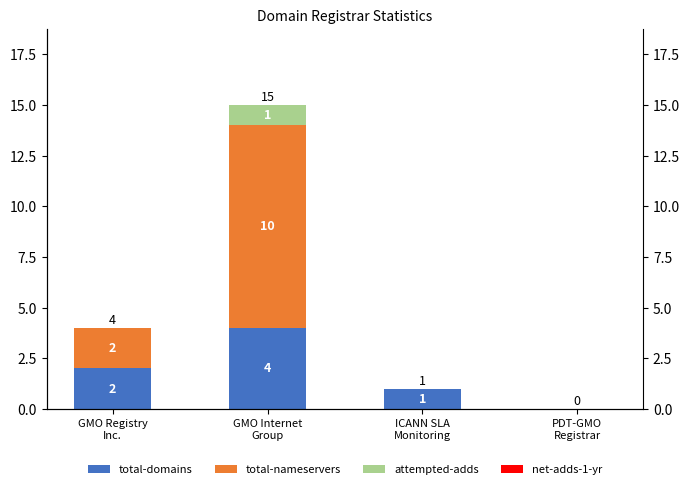

Reading left to right, extract all data points from this chart.

total-domains: 2	4	1	0
total-nameservers: 2	10	0	0
attempted-adds: 0	1	0	0
net-adds-1-yr: 0	0	0	0